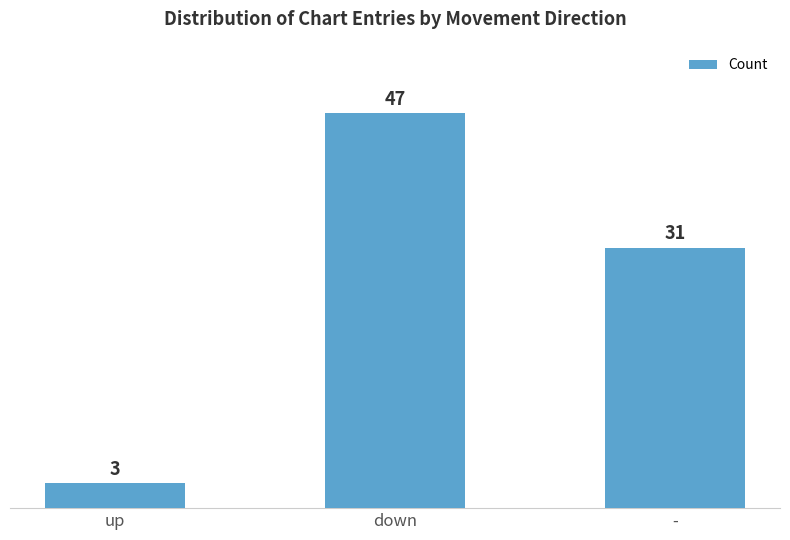

Reading left to right, what are all the values shown in this chart?

3	47	31